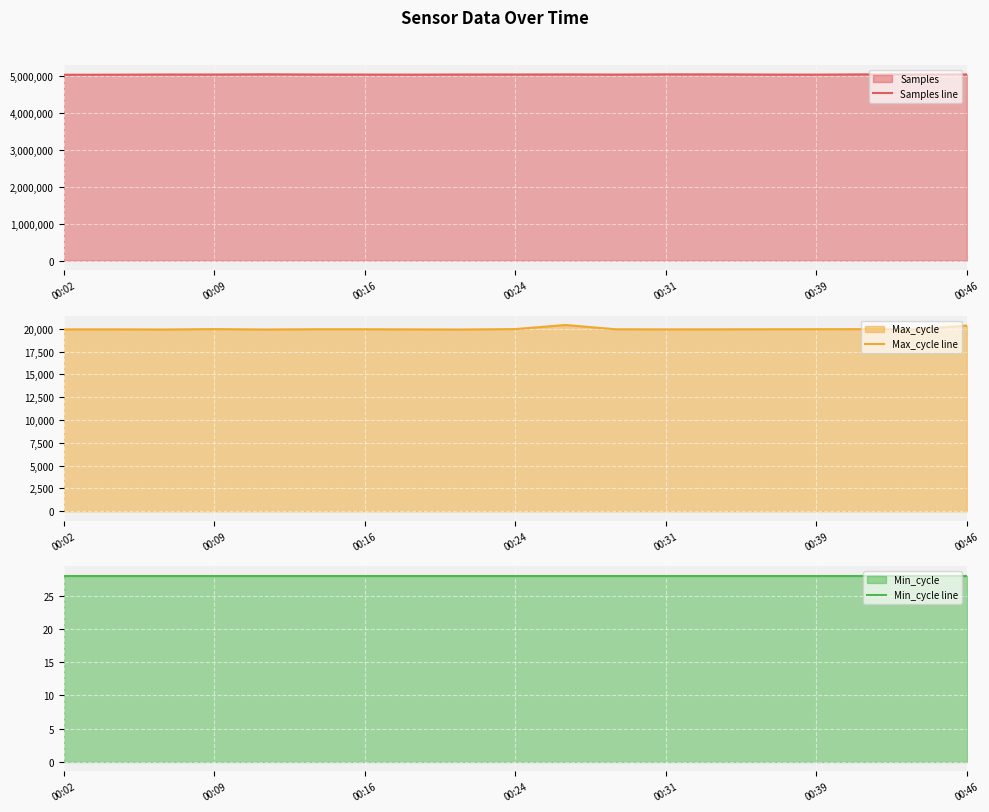

What is the highest value of the Samples line series?

5034610